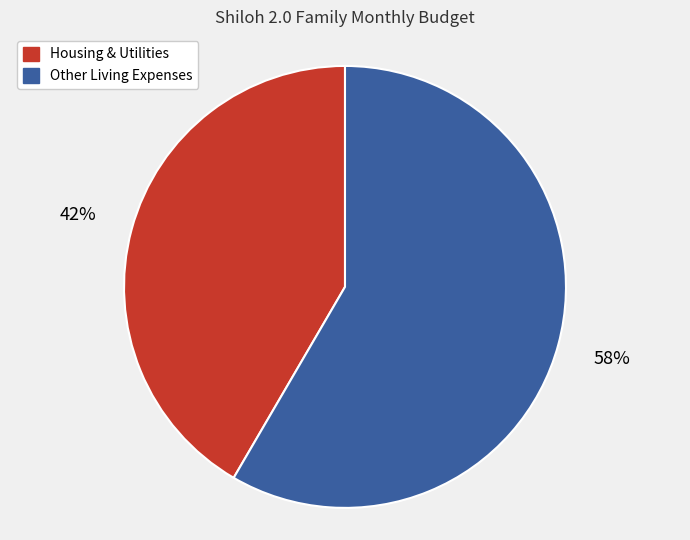

Is there a majority slice in this chart?

Yes